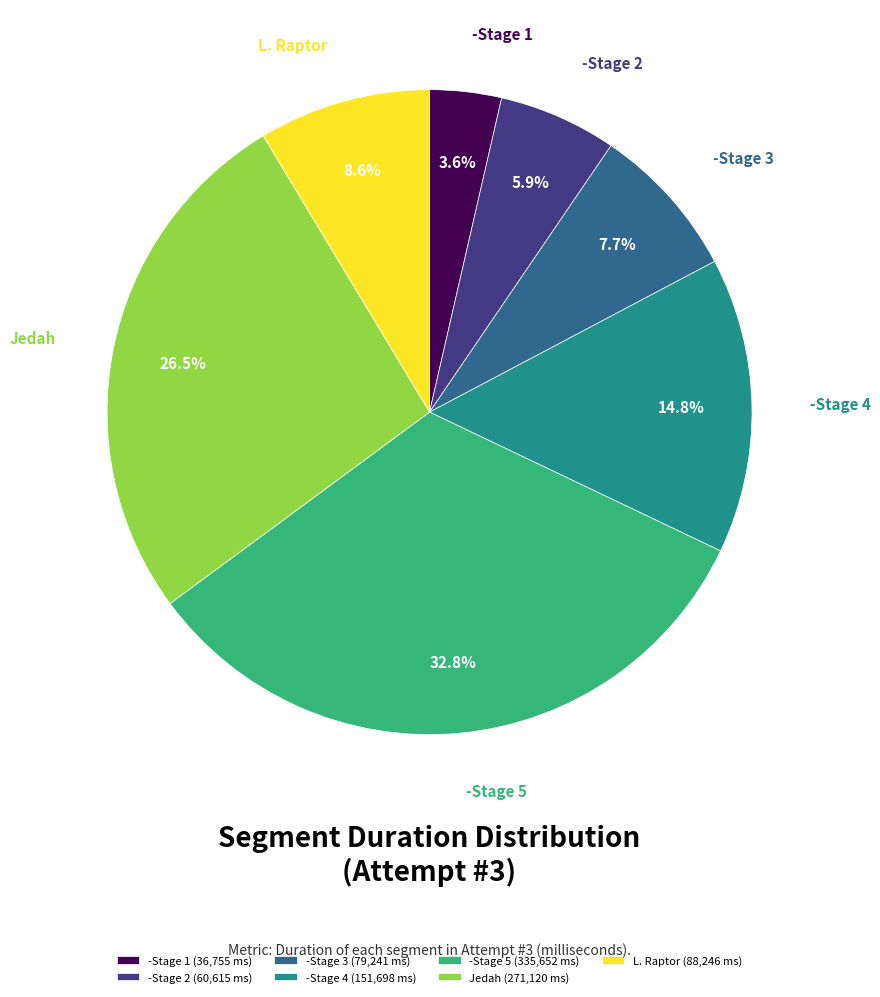

Which slice is the smallest?

-Stage 1